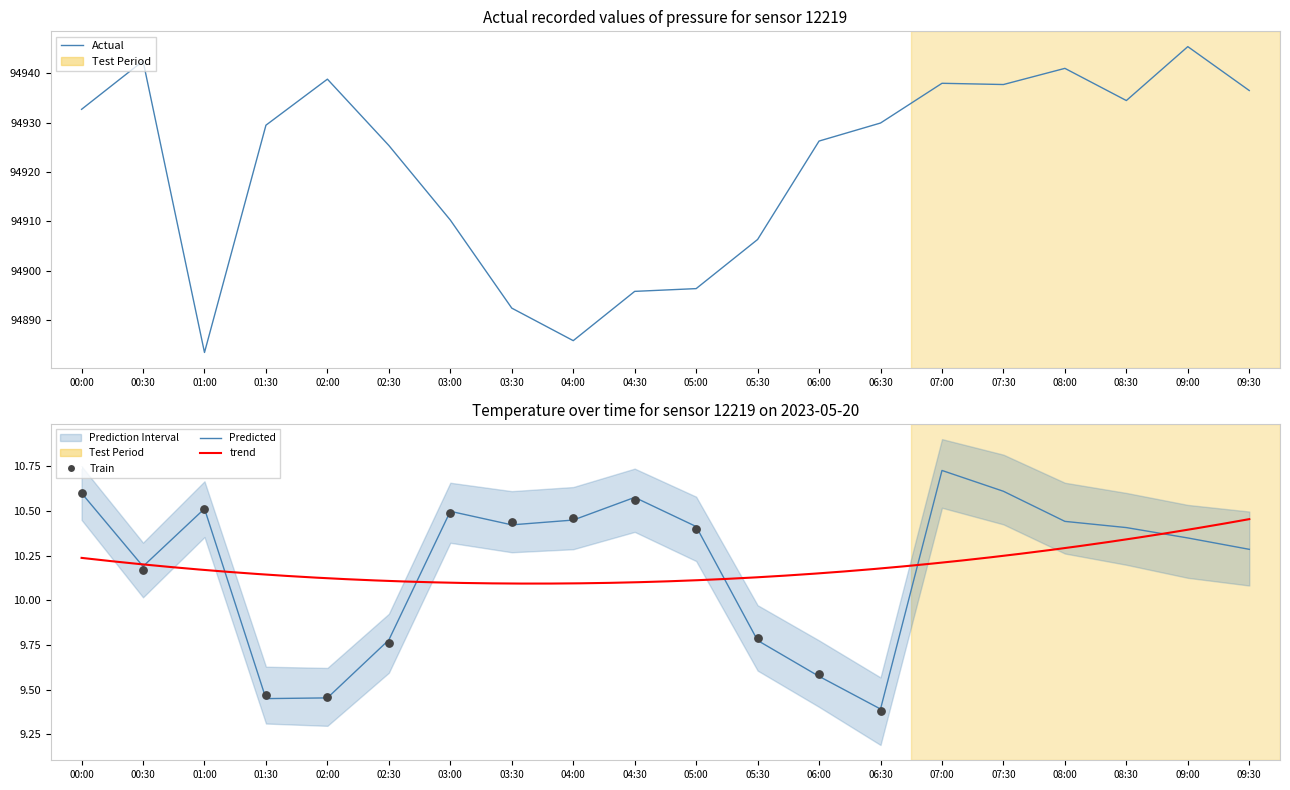

Which series reaches the minimum Y coordinate?

temperature